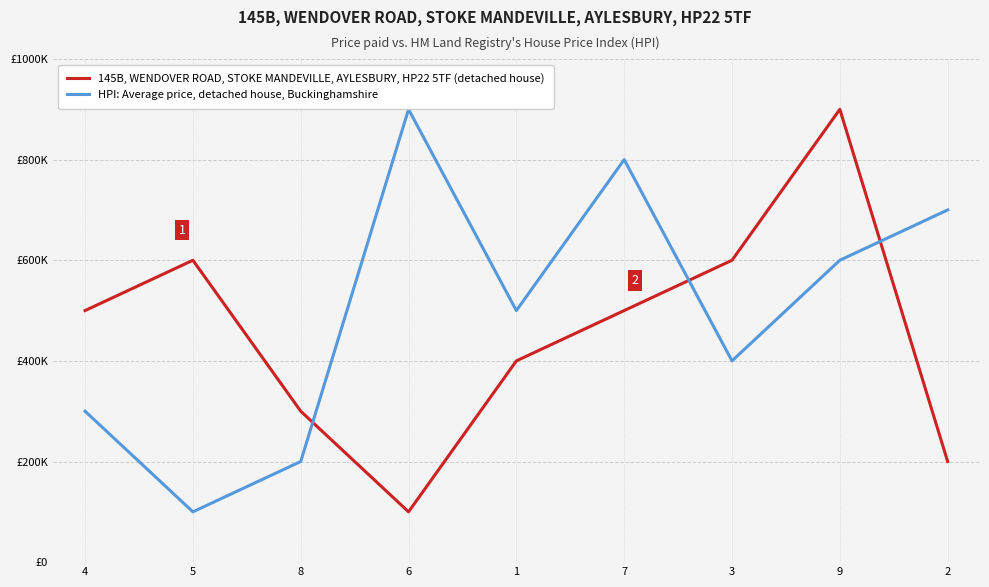

Does the chart have visible grid lines?

Yes